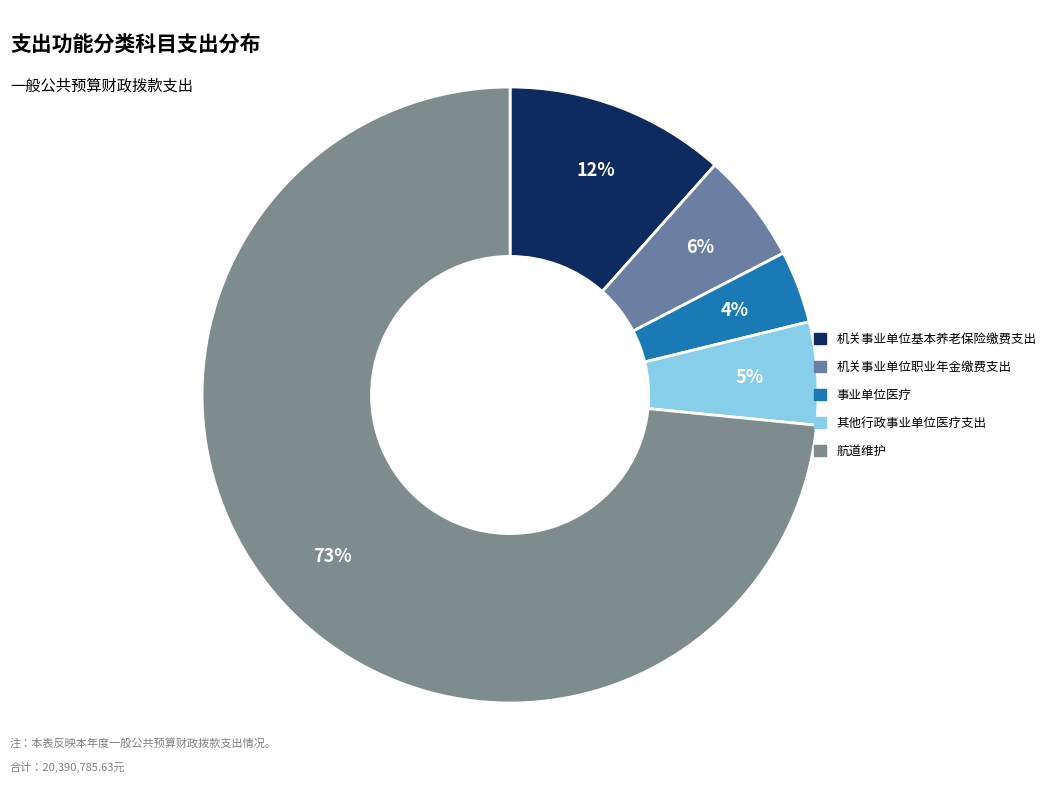

Combined, what portion of the pie is 航道维护 and 事业单位医疗?

77.2%